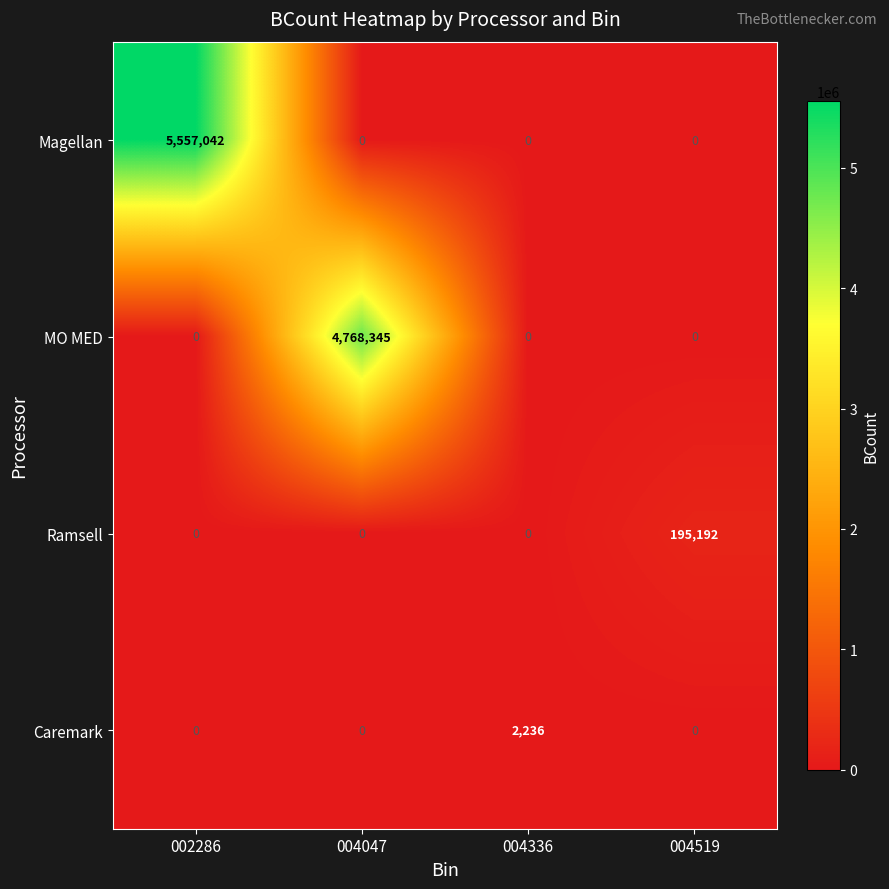

Reading right to left, transcribe all the data shown in this chart.

Magellan: 004519=0	004336=0	004047=0	002286=5557042
MO MED: 004519=0	004336=0	004047=4768345	002286=0
Ramsell: 004519=195192	004336=0	004047=0	002286=0
Caremark: 004519=0	004336=2236	004047=0	002286=0